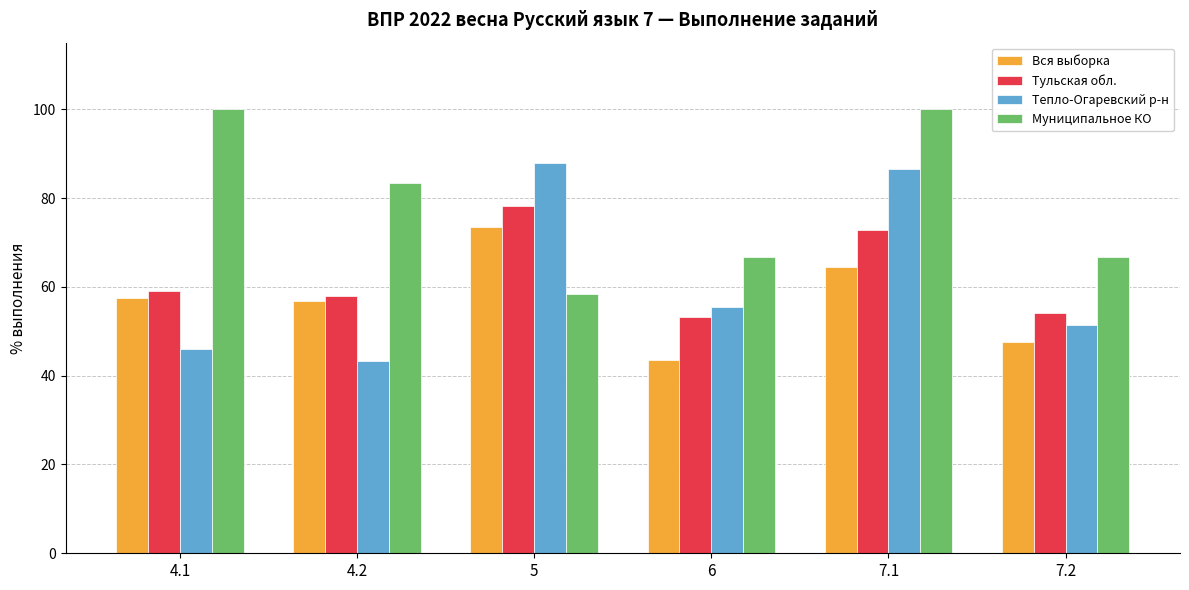

How many groups of bars are there?

6